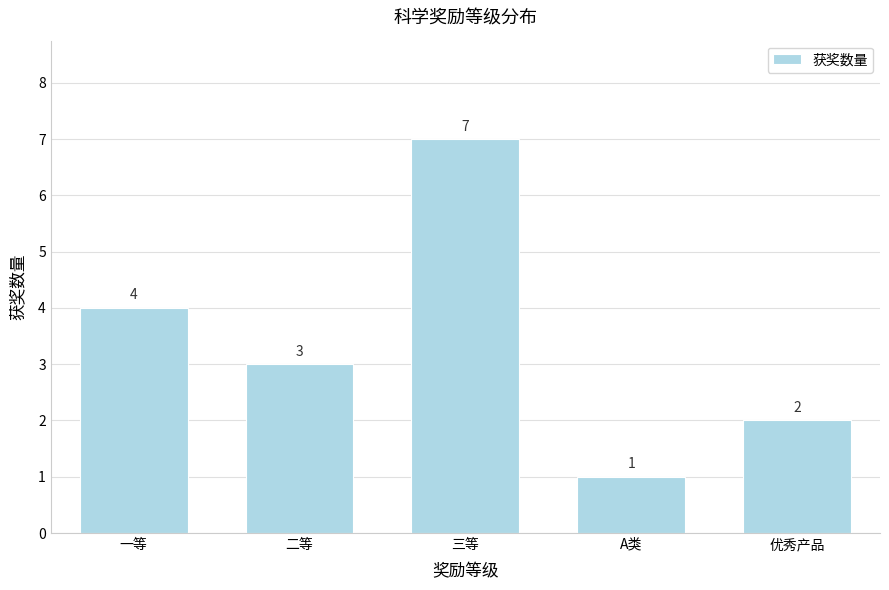

Reading left to right, transcribe all the data shown in this chart.

一等=4	二等=3	三等=7	A类=1	优秀产品=2